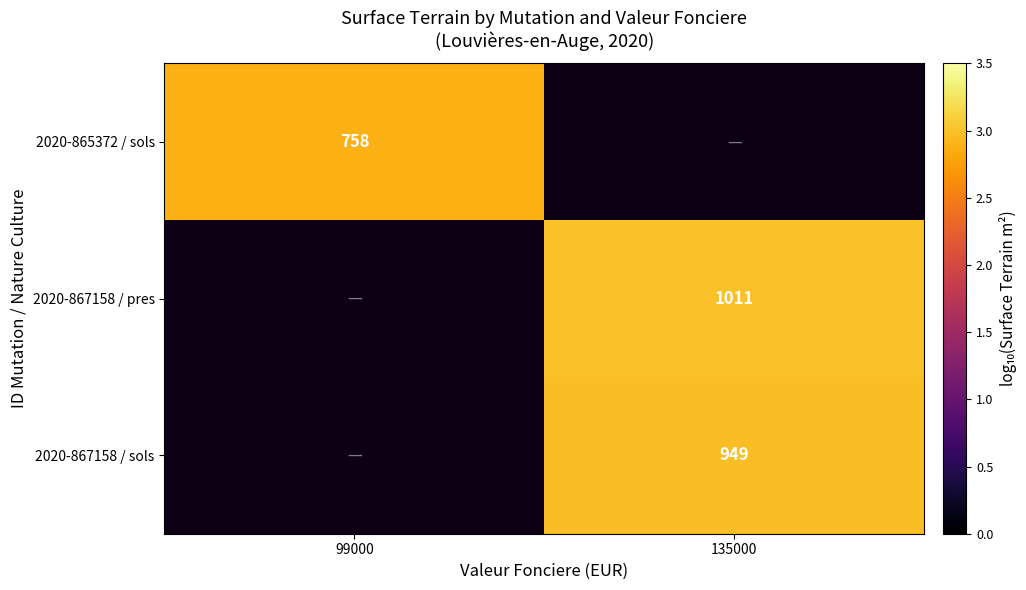

What is the maximum value for 2020-865372 / sols?

2.9